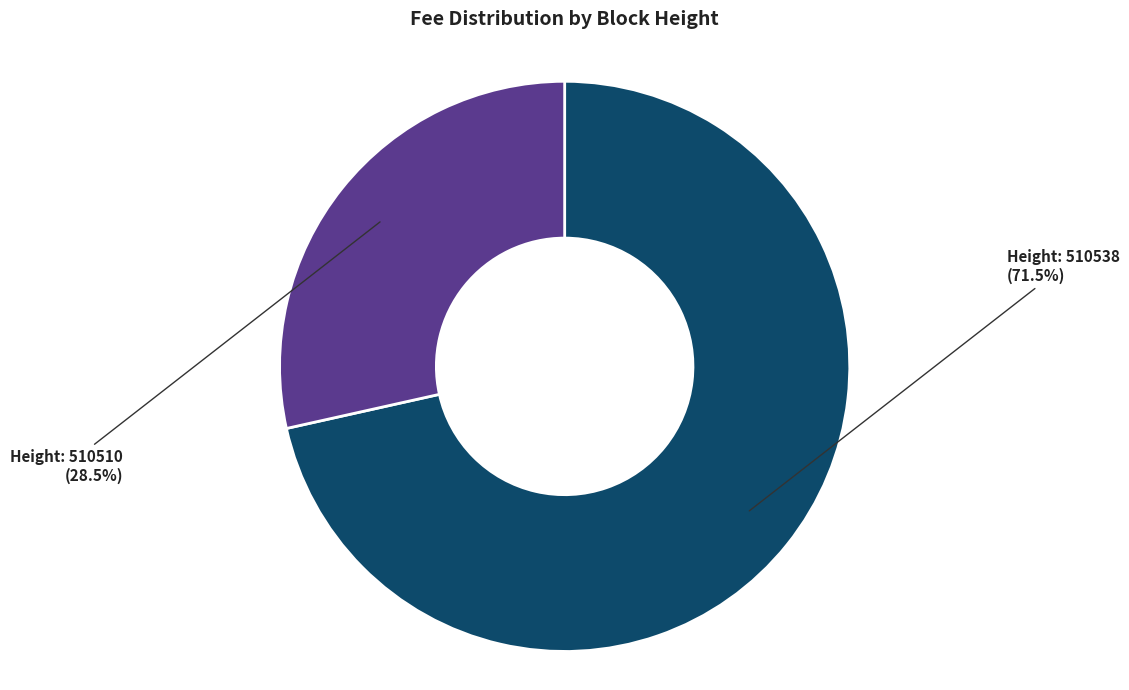

Is there any slice that represents more than half of the pie?

Yes